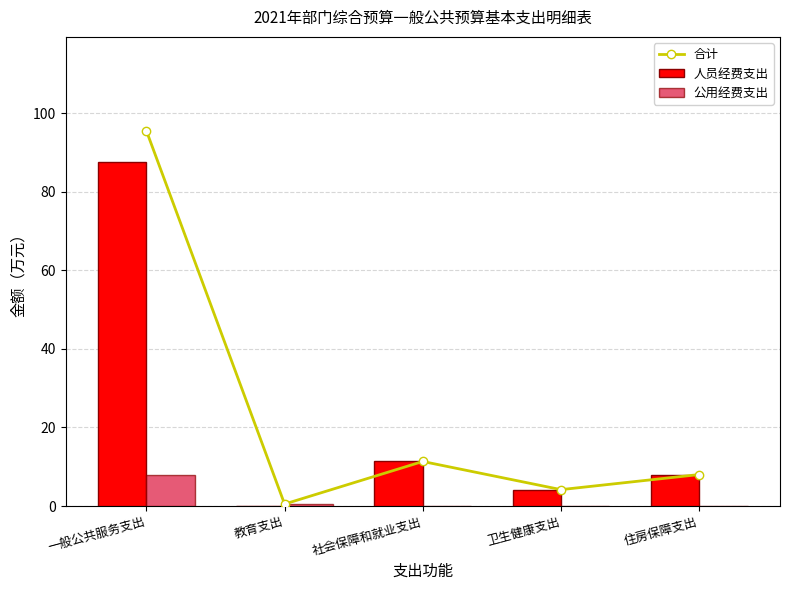

Reading left to right, transcribe all the data shown in this chart.

合计: 一般公共服务支出=95.6	教育支出=0.5	社会保障和就业支出=11.3	卫生健康支出=4.2	住房保障支出=8.0
人员经费支出: 一般公共服务支出=87.7	教育支出=0.0	社会保障和就业支出=11.3	卫生健康支出=4.2	住房保障支出=8.0
公用经费支出: 一般公共服务支出=7.9	教育支出=0.5	社会保障和就业支出=0.0	卫生健康支出=0.0	住房保障支出=0.0